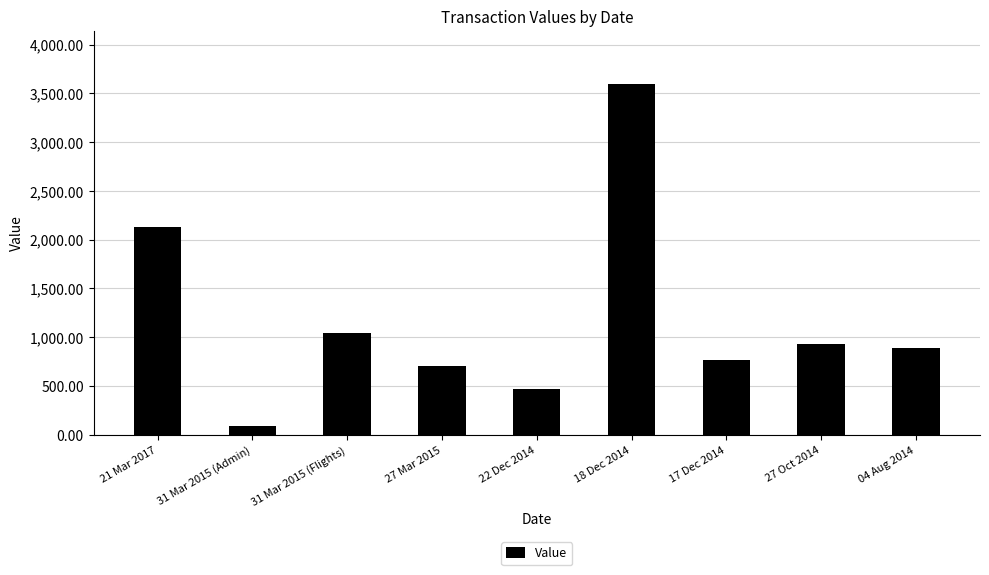

What is the label of the 6th bar from the left?

18 Dec 2014